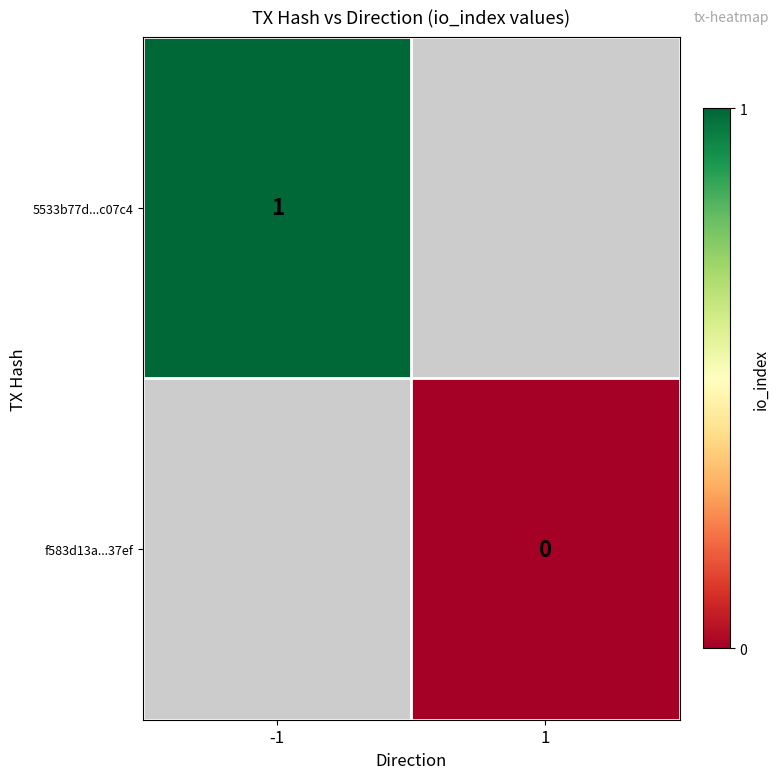

The 5533b77d...c07c4 series shows 1 at -1. True or false?

True